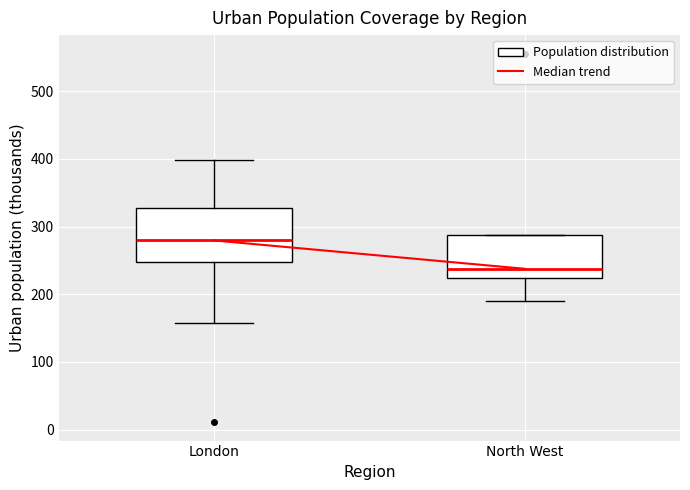

Reading left to right, read every box against the y-axis: the position of its median line, the range the box covers, and the ends of its whiskers. The values are not printed on the chart, so give them approximately, as read against the axis.

London: median 280, box 250 to 330, whiskers 160 to 400
North West: median 240, box 220 to 290, whiskers 190 to 290